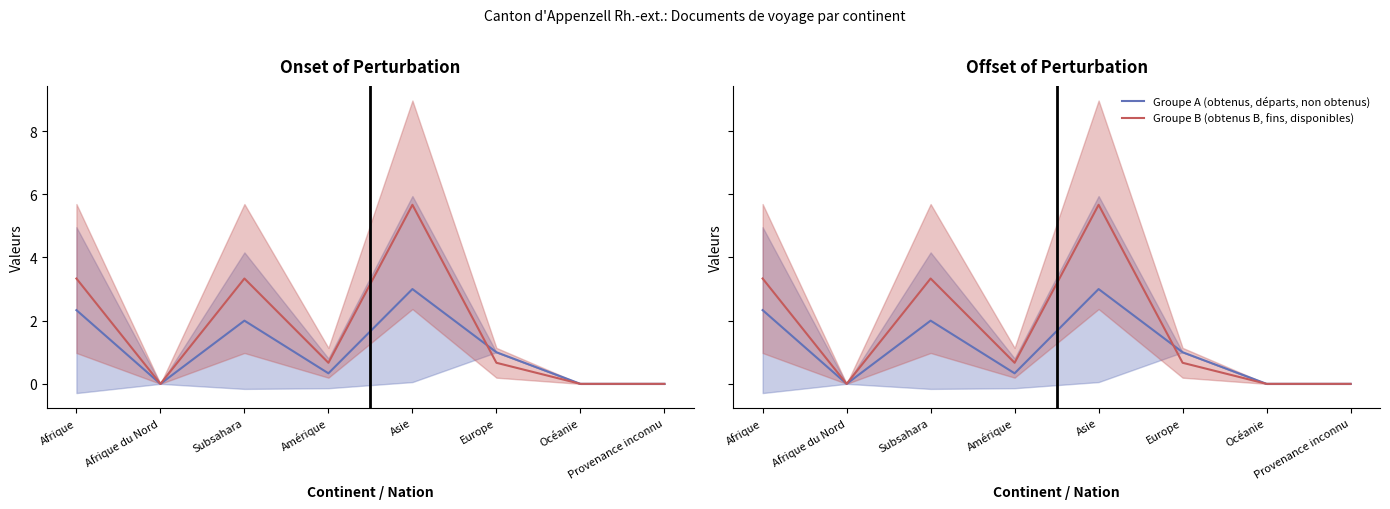

At which category does Documents obtenus / Non obtenus / Disponibles reach its first local valley?

Afrique du Nord